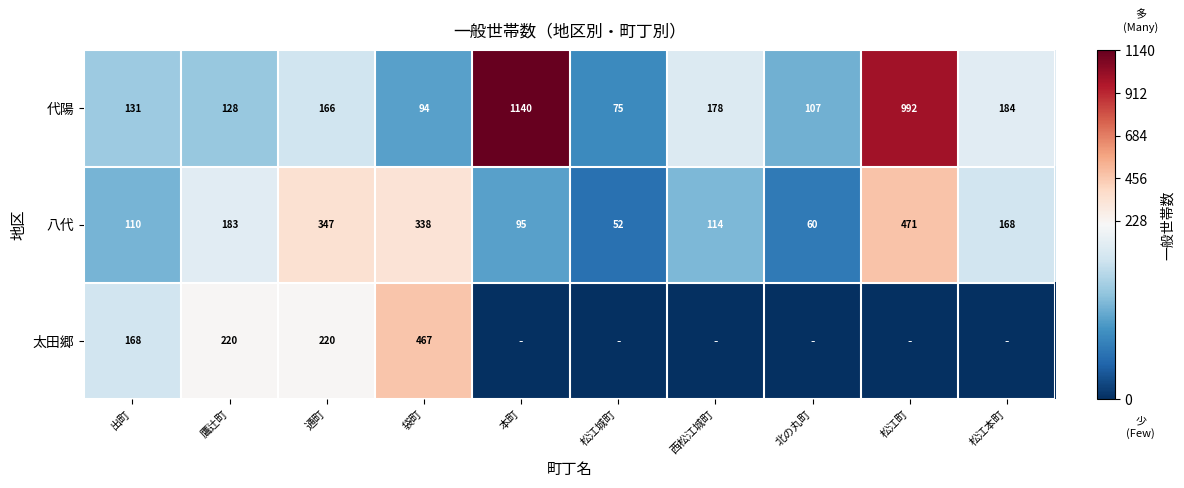

What is the lowest value of the 代陽 series?

75